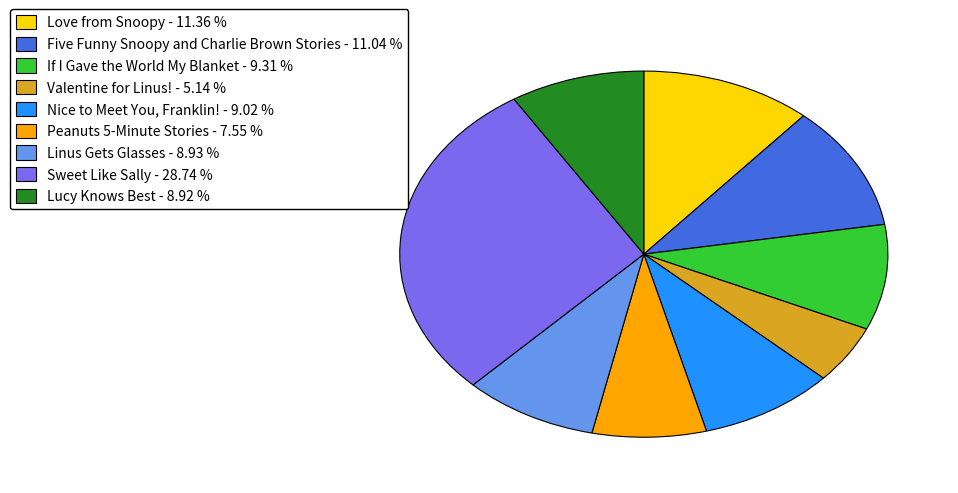

How many segments does this pie chart have?

9